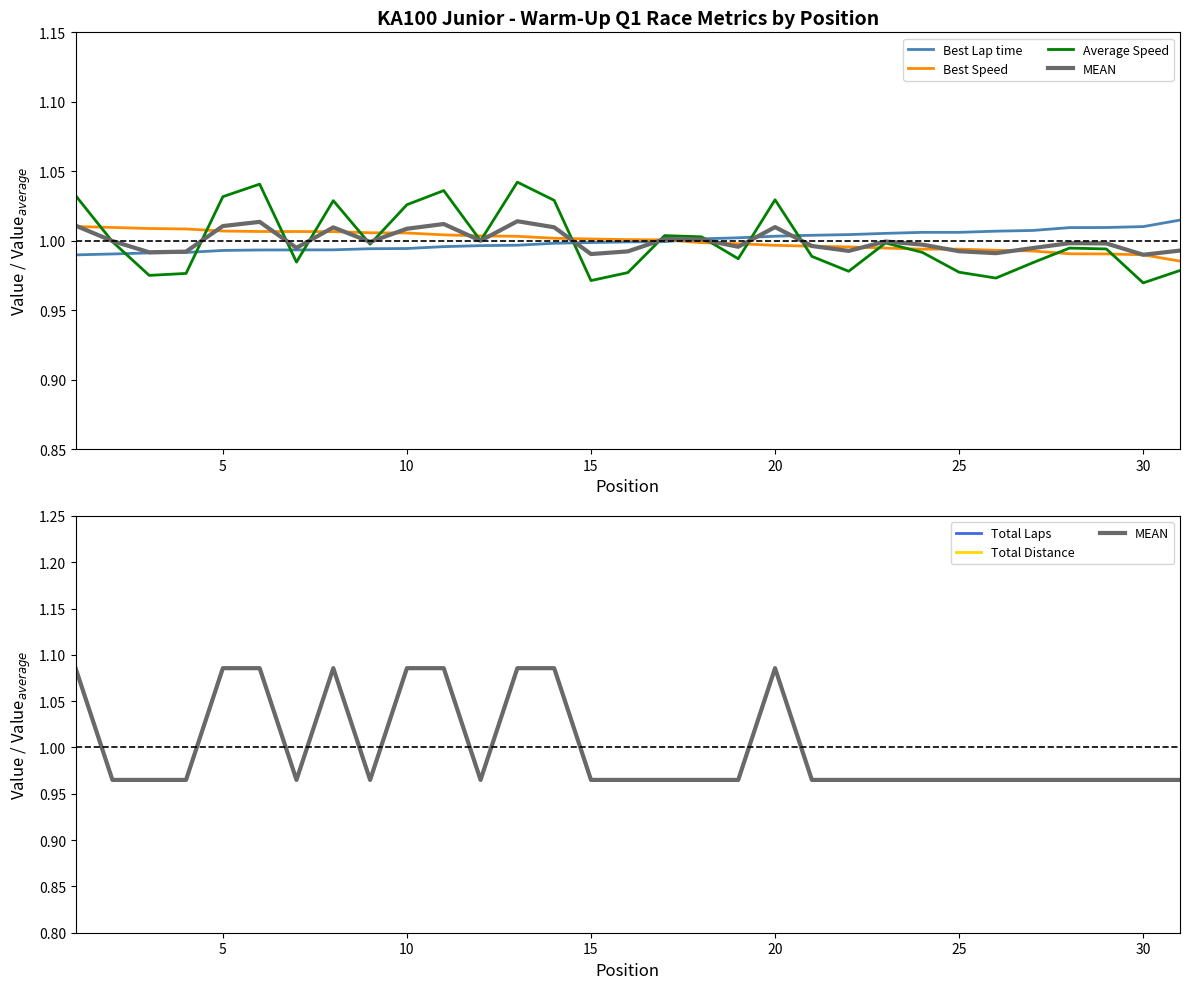

Reading right to left, transcribe all the data shown in this chart.

Best Lap time: 1.0	1.0	1.0	1.0	1.0	1.0	1.0	1.0	1.0	1.0	1.0	1.0	1.0	1.0	1.0	1.0	1.0	1.0	1.0	1.0	1.0	1.0	1.0	1.0	1.0	1.0	1.0	1.0	1.0	1.0	1.0
Best Speed: 1.0	1.0	1.0	1.0	1.0	1.0	1.0	1.0	1.0	1.0	1.0	1.0	1.0	1.0	1.0	1.0	1.0	1.0	1.0	1.0	1.0	1.0	1.0	1.0	1.0	1.0	1.0	1.0	1.0	1.0	1.0
Average Speed: 1.0	1.0	1.0	1.0	1.0	1.0	1.0	1.0	1.0	1.0	1.0	1.0	1.0	1.0	1.0	1.0	1.0	1.0	1.0	1.0	1.0	1.0	1.0	1.0	1.0	1.0	1.0	1.0	1.0	1.0	1.0
MEAN: 1.0	1.0	1.0	1.0	1.0	1.0	1.0	1.0	1.0	1.0	1.0	1.1	1.0	1.0	1.0	1.0	1.0	1.1	1.1	1.0	1.1	1.1	1.0	1.1	1.0	1.1	1.1	1.0	1.0	1.0	1.1
Total Laps: 1.0	1.0	1.0	1.0	1.0	1.0	1.0	1.0	1.0	1.0	1.0	1.1	1.0	1.0	1.0	1.0	1.0	1.1	1.1	1.0	1.1	1.1	1.0	1.1	1.0	1.1	1.1	1.0	1.0	1.0	1.1
Total Distance: 1.0	1.0	1.0	1.0	1.0	1.0	1.0	1.0	1.0	1.0	1.0	1.1	1.0	1.0	1.0	1.0	1.0	1.1	1.1	1.0	1.1	1.1	1.0	1.1	1.0	1.1	1.1	1.0	1.0	1.0	1.1